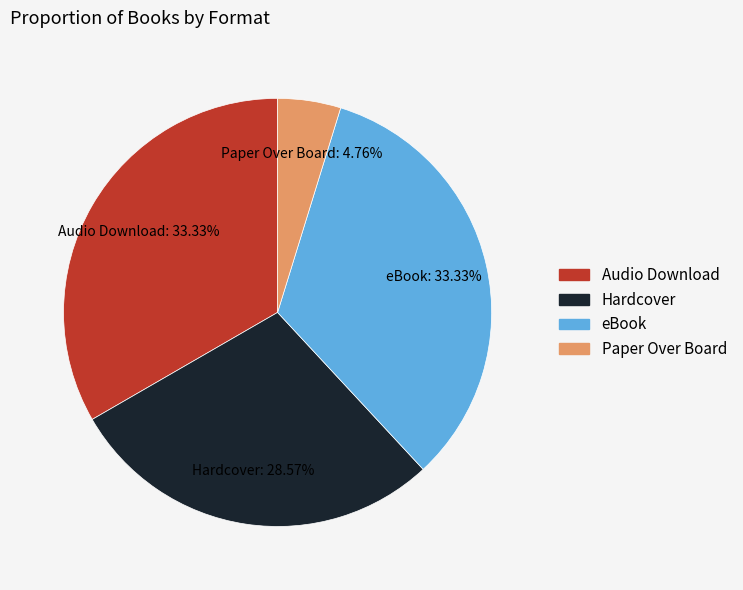

Approximately how many times larger is the value at eBook compared to Audio Download?

1.0